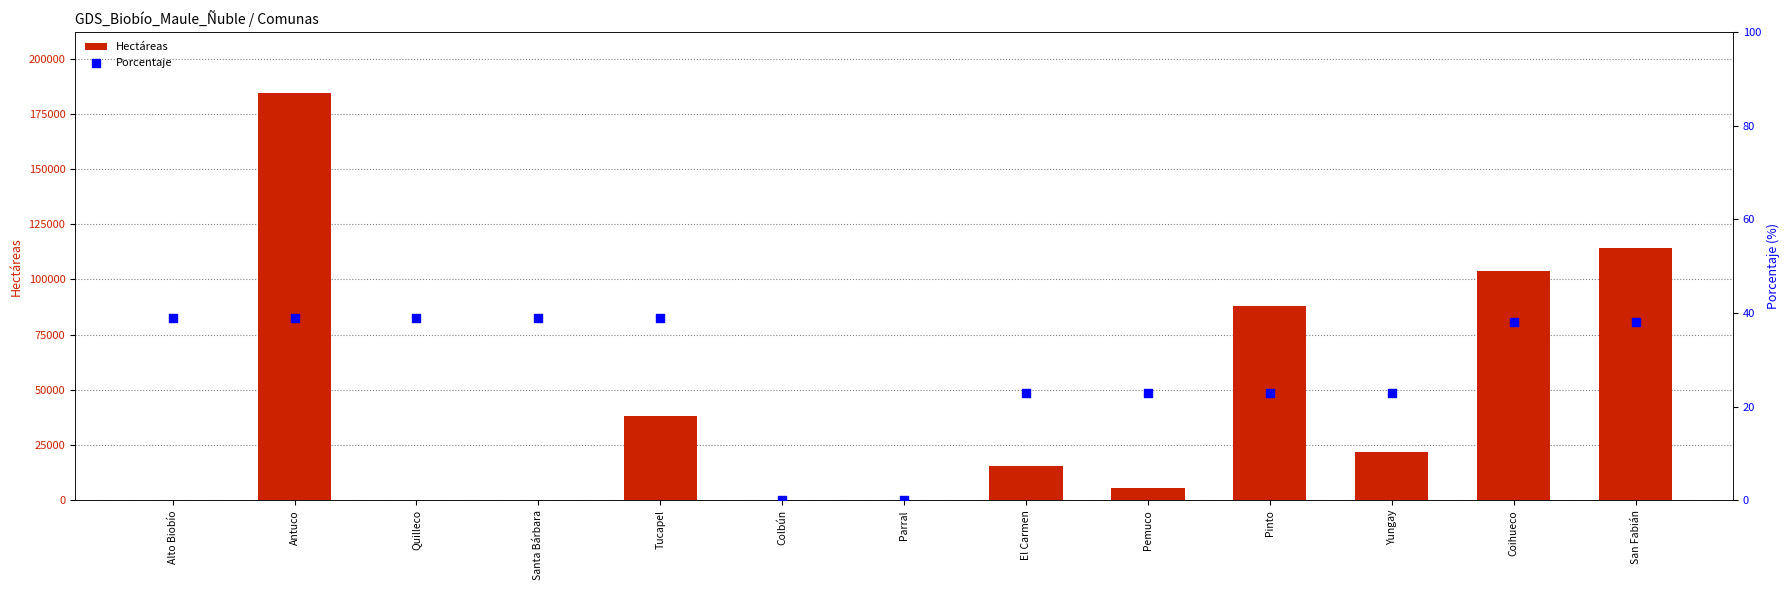

What are all the series names shown in the legend?

Hectáreas, Porcentaje